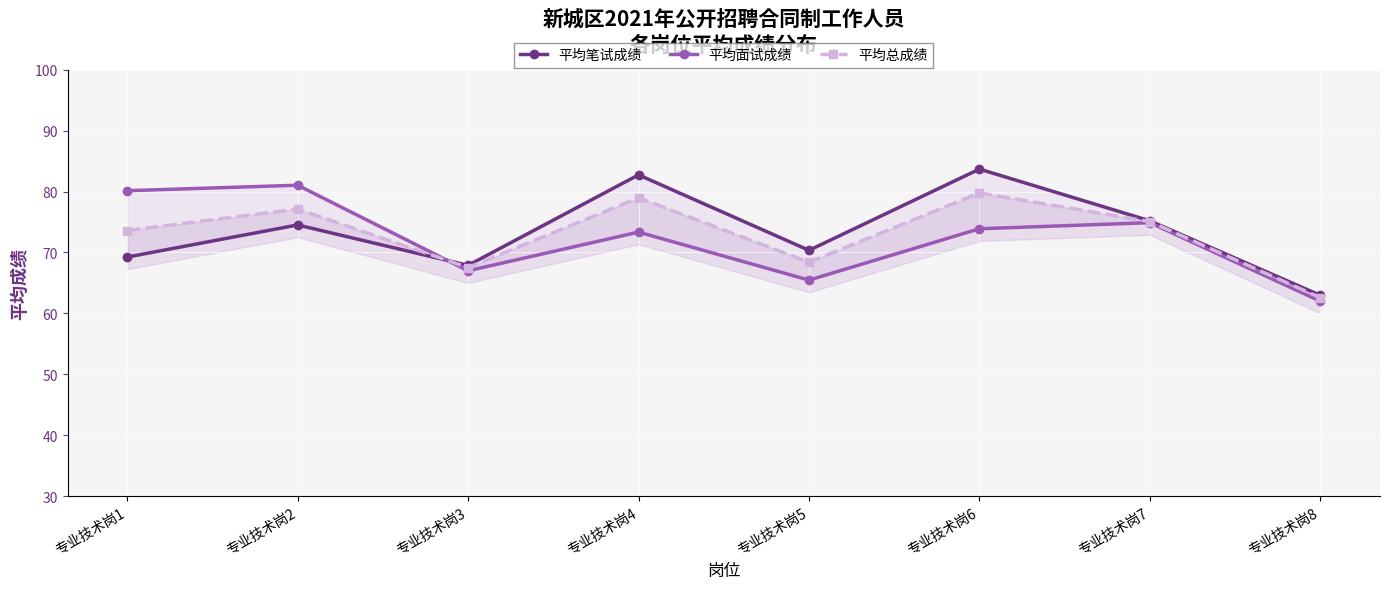

Rank the series by their average value, from lowest to highest.

平均面试成绩, 平均总成绩, 平均笔试成绩